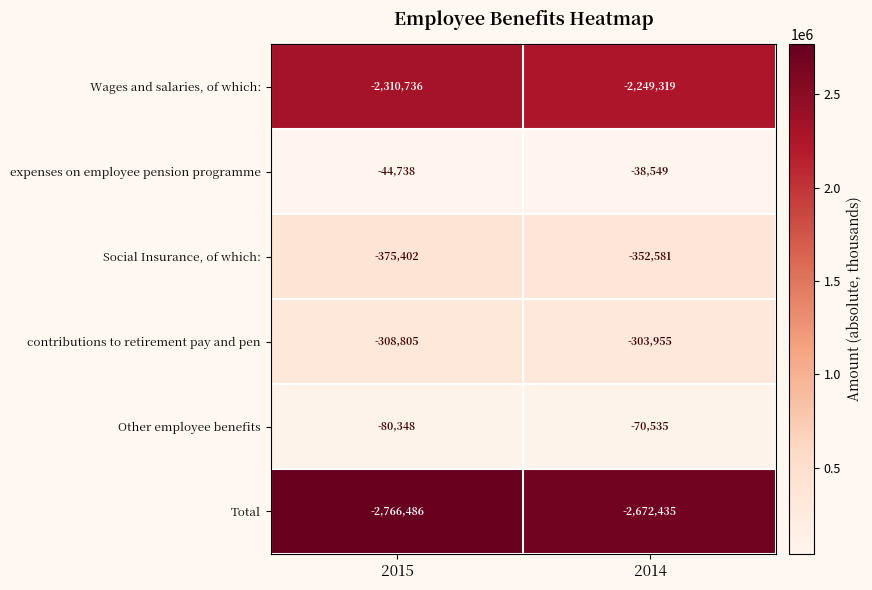

Is the value of Wages and salaries, of which: at 2015 greater than the value of Social Insurance, of which: at 2015?

No